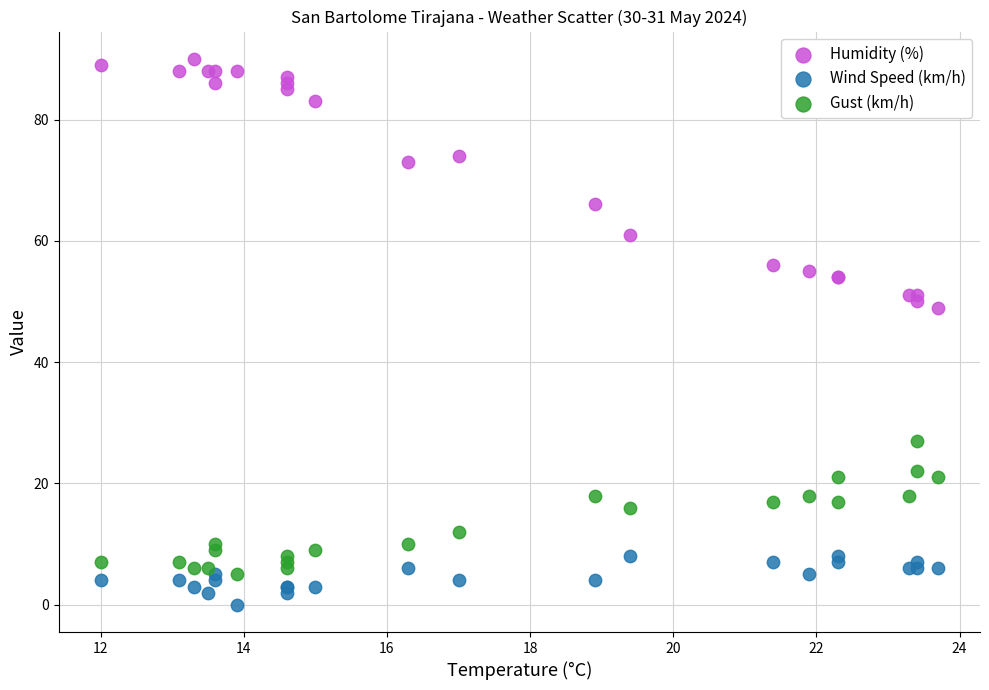

Across all series, what Y value is closest to 45?

49